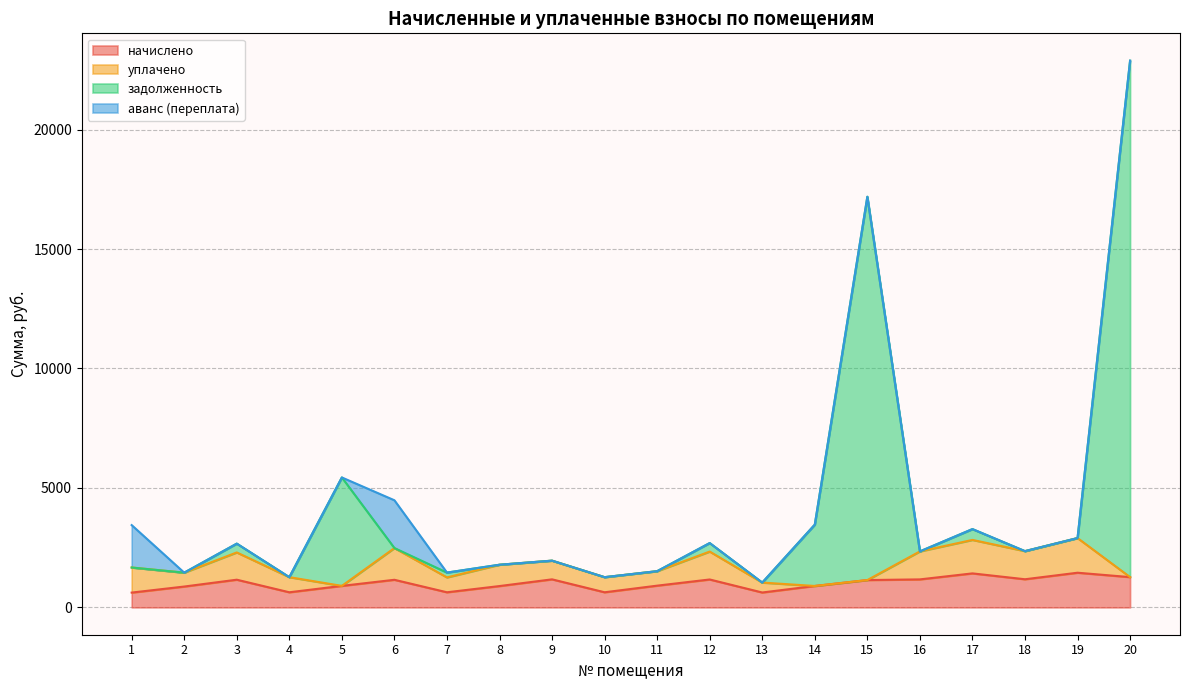

At which category is the sum across all series the highest?

20